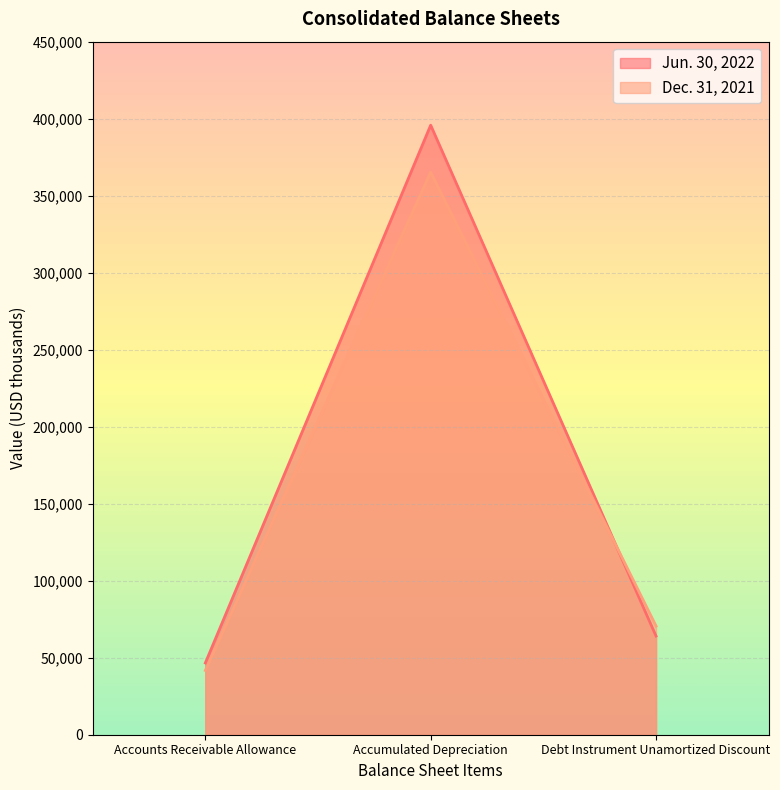

What is the smallest value displayed?

41723